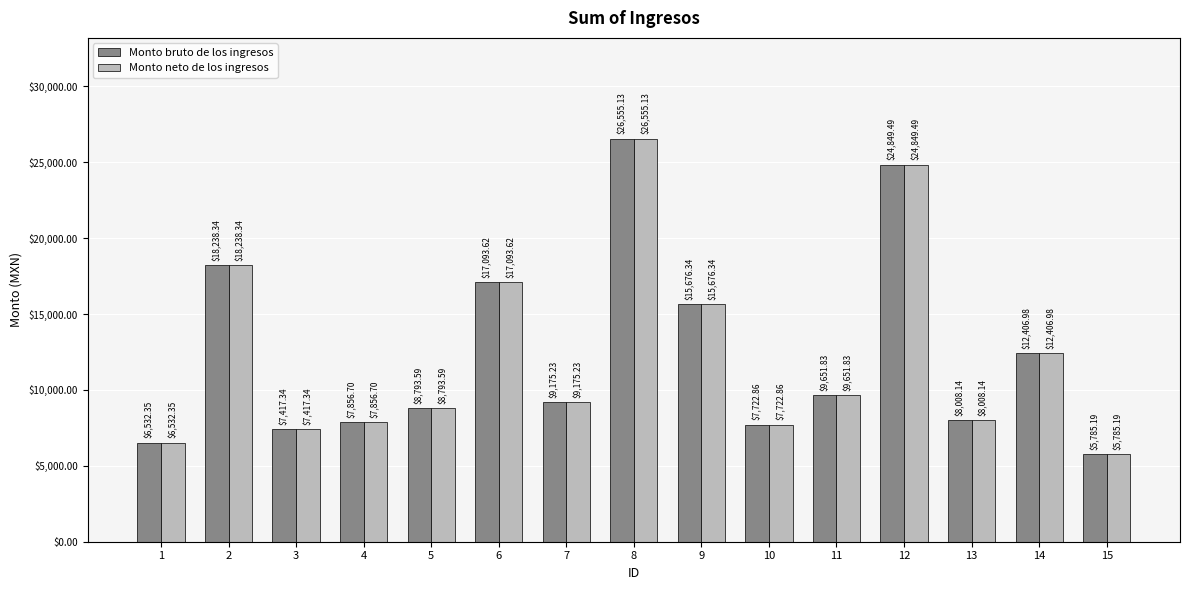

Reading right to left, list all the values displayed in this chart.

Monto bruto de los ingresos: 5785.2	12407.0	8008.1	24849.5	9651.8	7722.9	15676.3	26555.1	9175.2	17093.6	8793.6	7856.7	7417.3	18238.3	6532.4
Monto neto de los ingresos: 5785.2	12407.0	8008.1	24849.5	9651.8	7722.9	15676.3	26555.1	9175.2	17093.6	8793.6	7856.7	7417.3	18238.3	6532.4